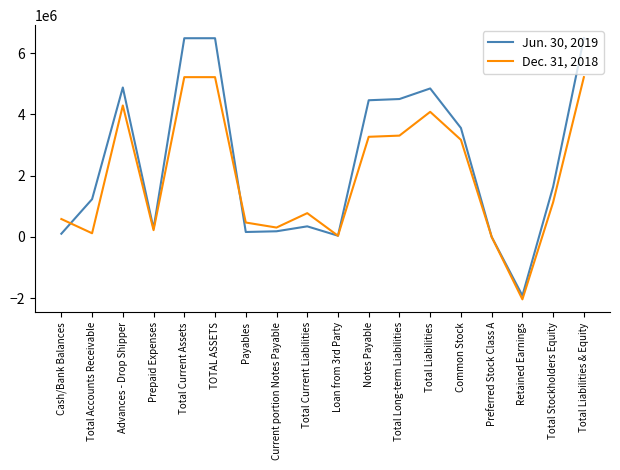

At which label does Jun. 30, 2019 reach its minimum?

Retained Earnings